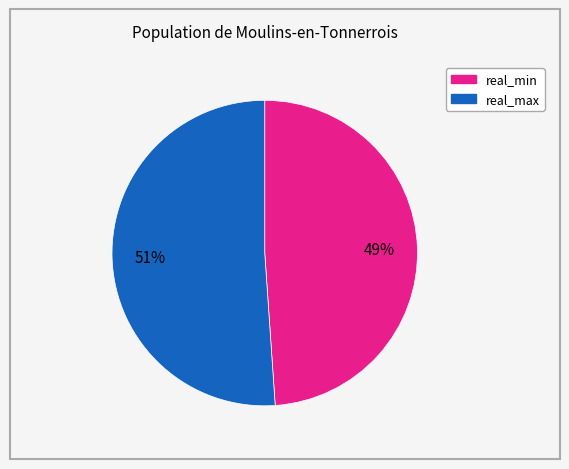

Is there a majority slice in this chart?

Yes